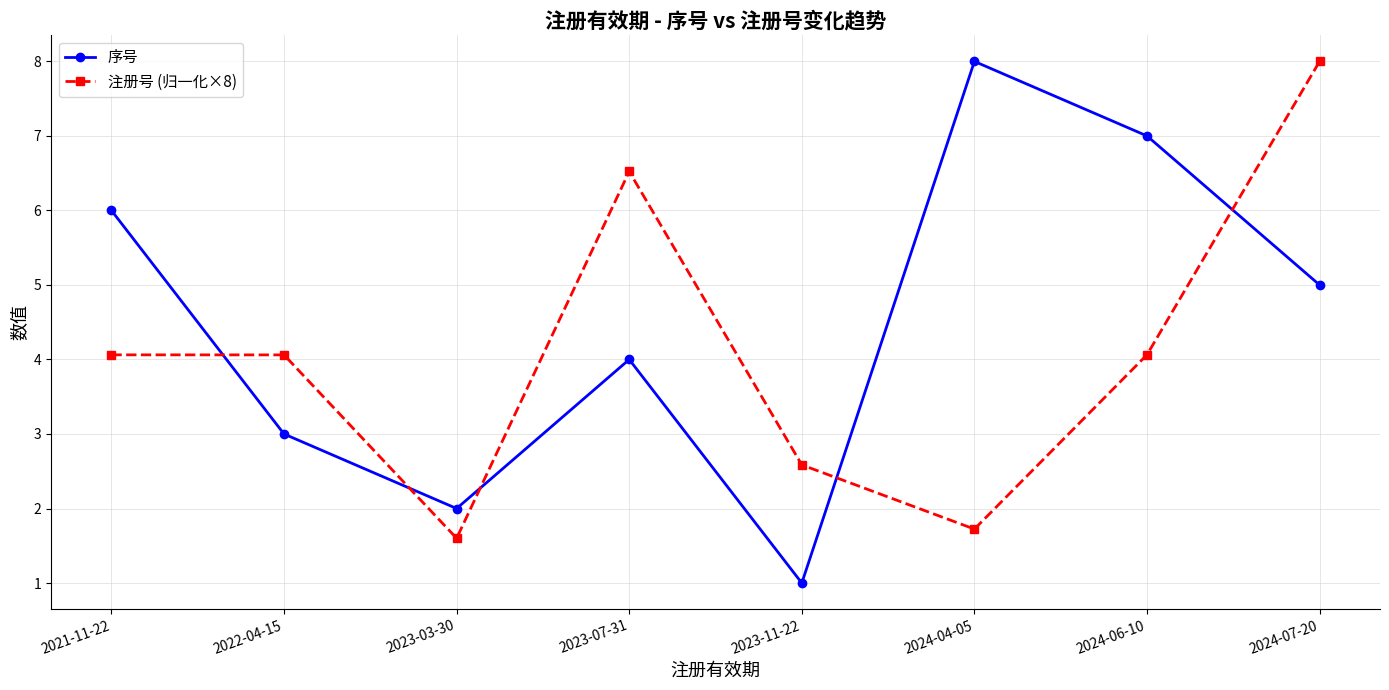

What is the minimum value shown in the chart?

1.0